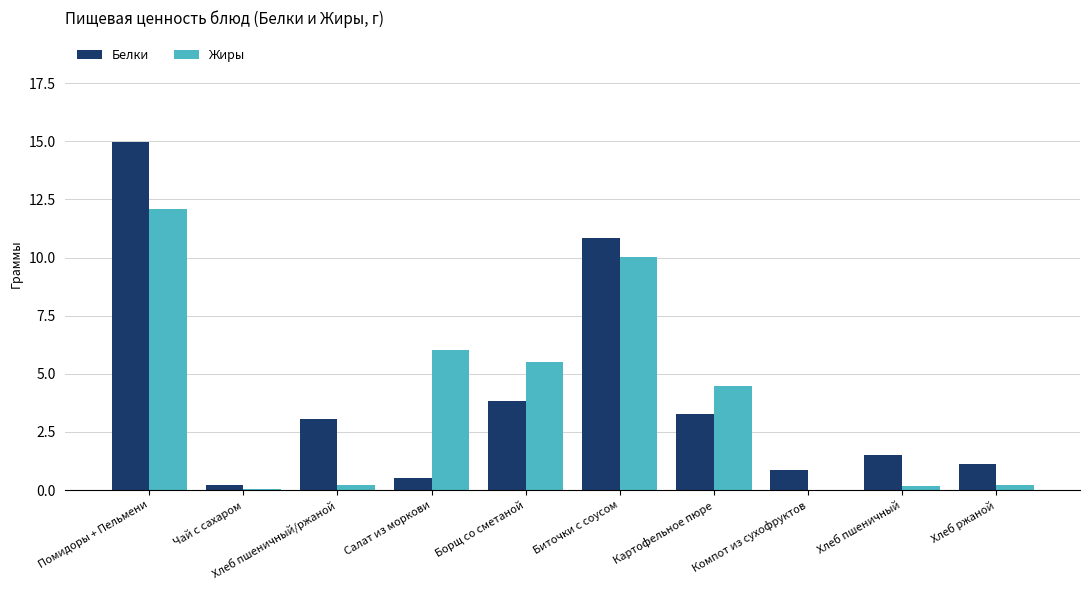

Which series changed the most between Помидоры + Пельмени and Хлеб пшеничный/ржаной?

Белки